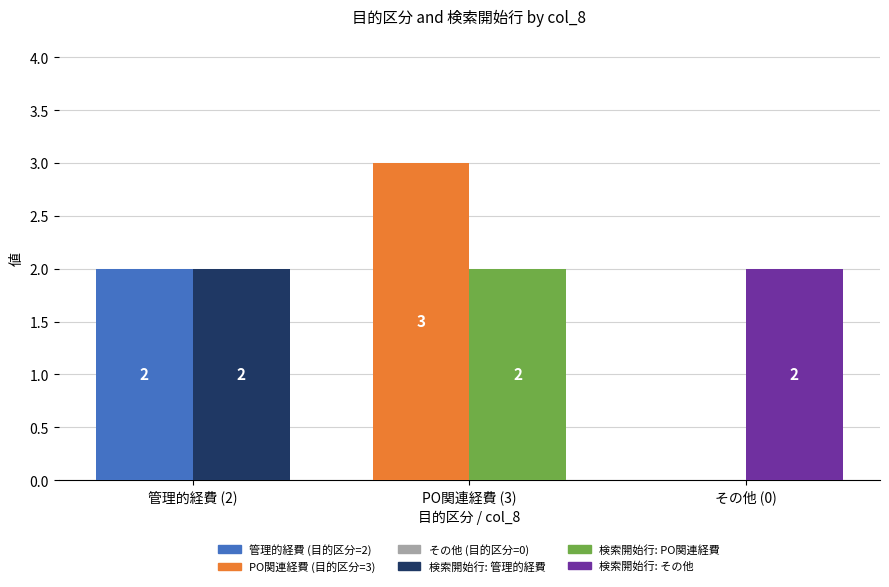

Reading right to left, what are all the values shown in this chart?

目的区分: その他 (0)=0	PO関連経費 (3)=3	管理的経費 (2)=2
検索開始行: その他 (0)=2	PO関連経費 (3)=2	管理的経費 (2)=2